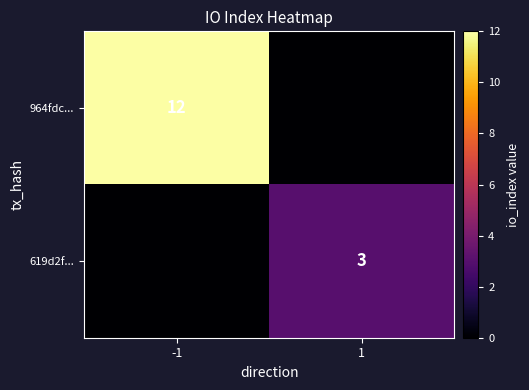

True or false: 619d2f... has a value of 1 at 1.

False